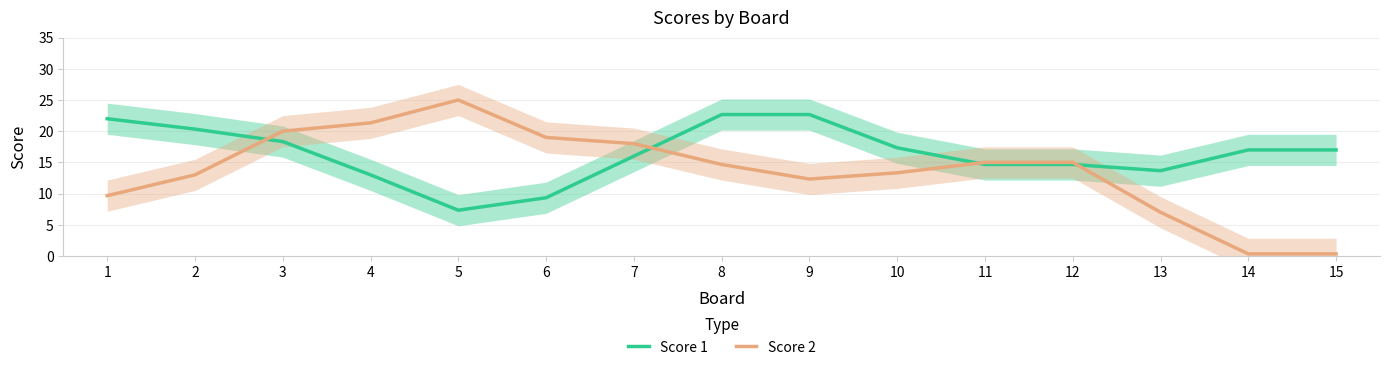

Which series ends up on top after the final intersection of Score 2 and Score 1?

Score 1